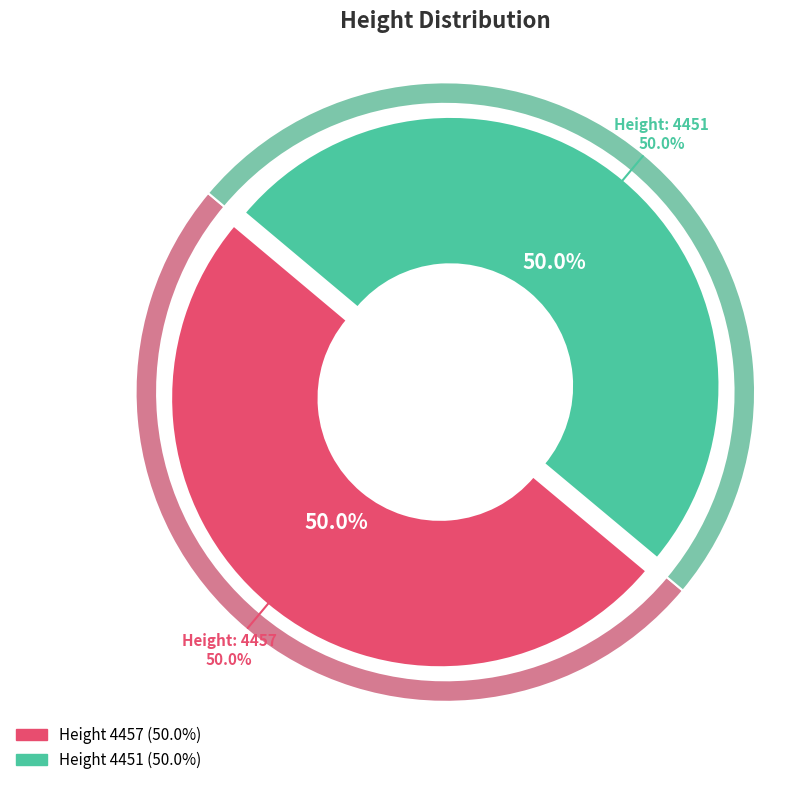

Between 4451 and 4457, which is larger?

4457